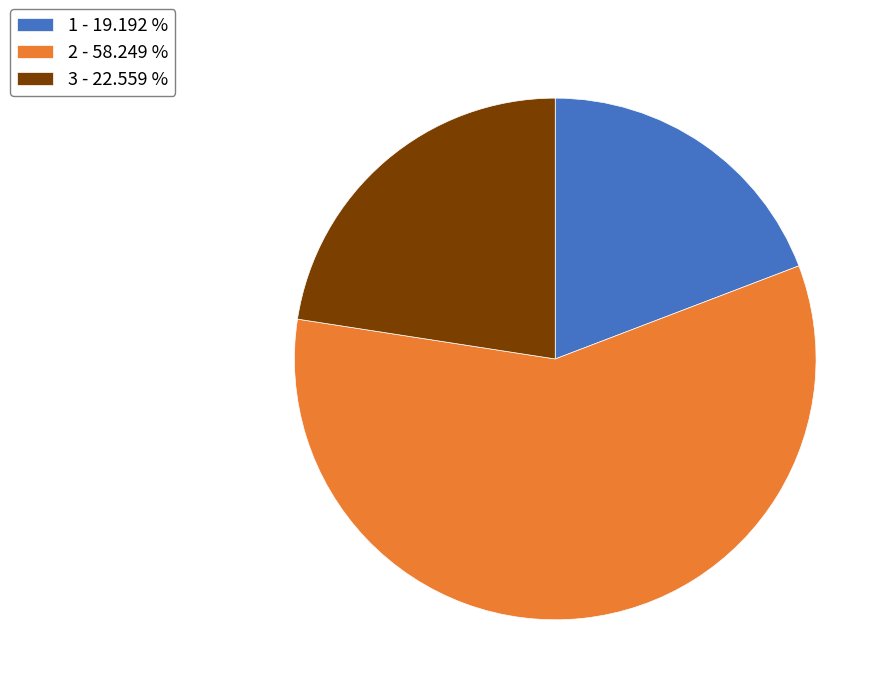

Is there any slice that represents more than half of the pie?

Yes